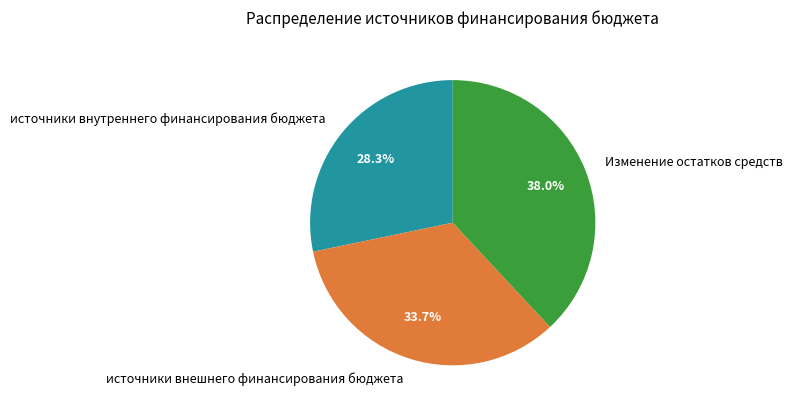

The источники внутреннего финансирования бюджета slice represents 14% of the pie. True or false?

False